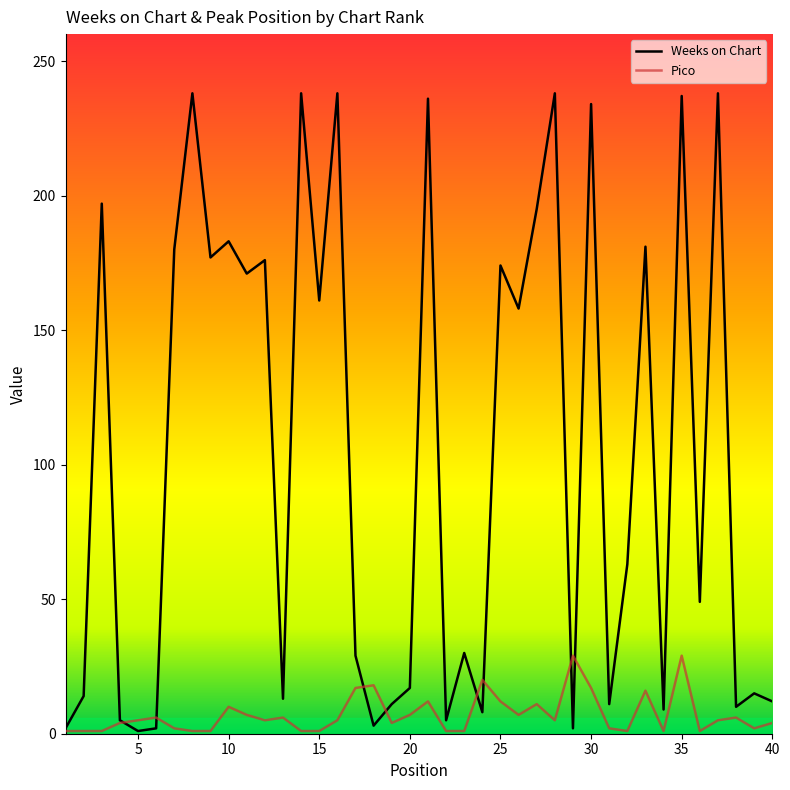

The value of Weeks on Chart at 9 is 239. True or false?

False